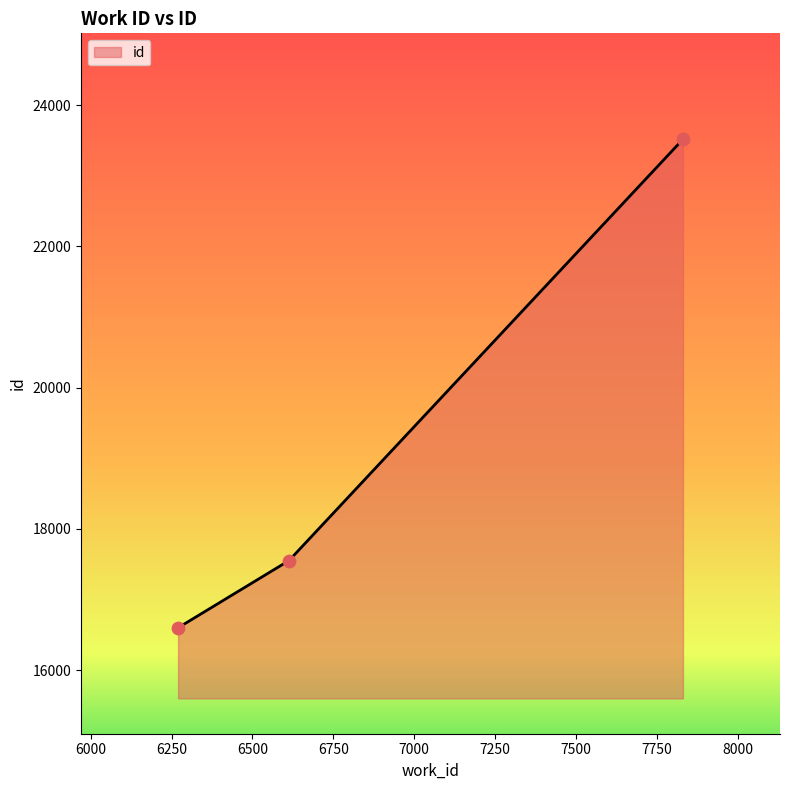

What is the difference between the maximum and minimum values?

6918